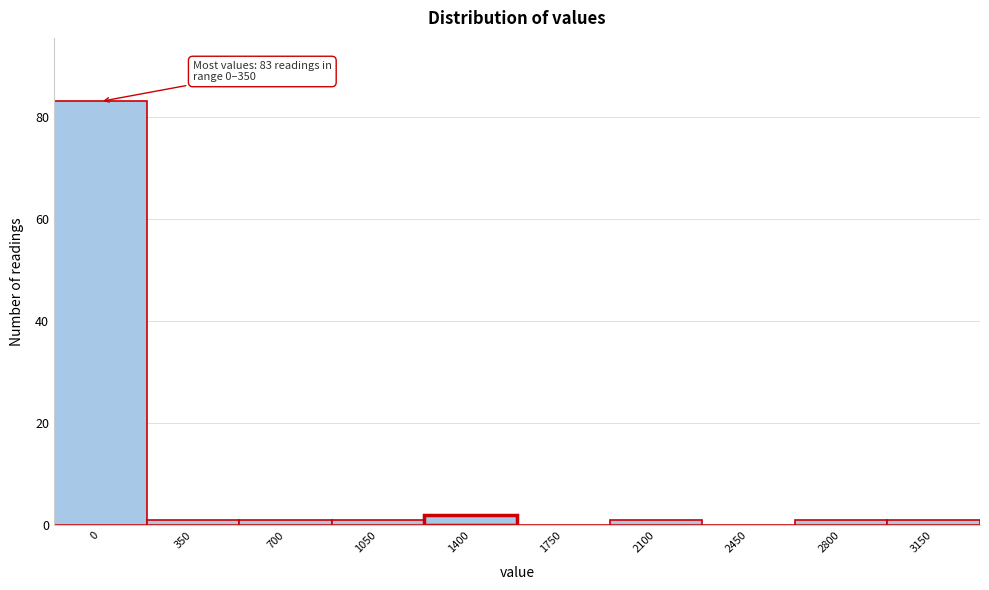

Reading left to right, extract all data points from this chart.

0=83	350=1	700=1	1050=1	1400=2	1750=0	2100=1	2450=0	2800=1	3150=1